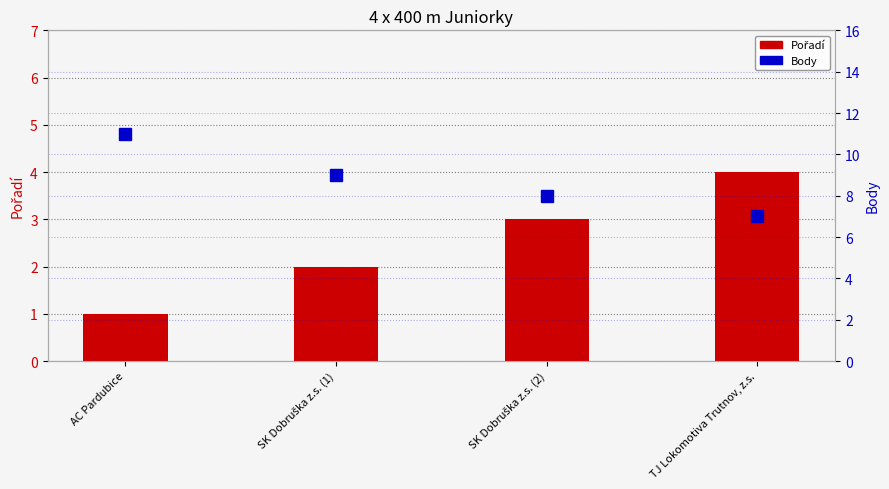

What is the approximate value of Body at SK Dobruška z.s. (1)?

9